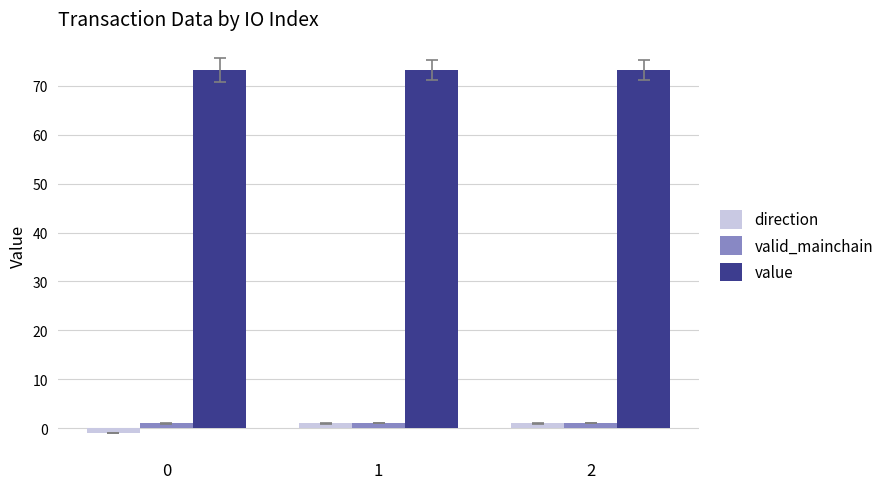

How many bars are there in total?

9